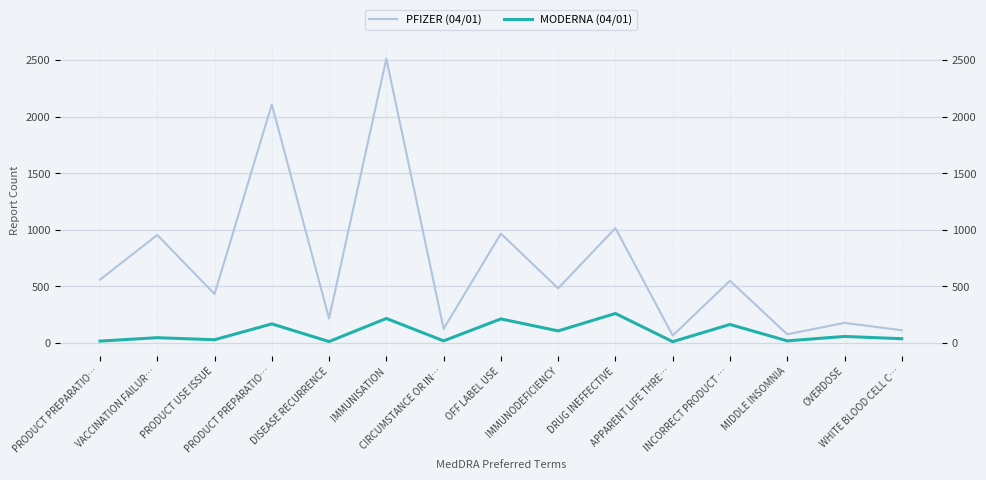

What is the sum of the PFIZER (04/01) values at WHITE BLOOD CELL C… and OVERDOSE?

287